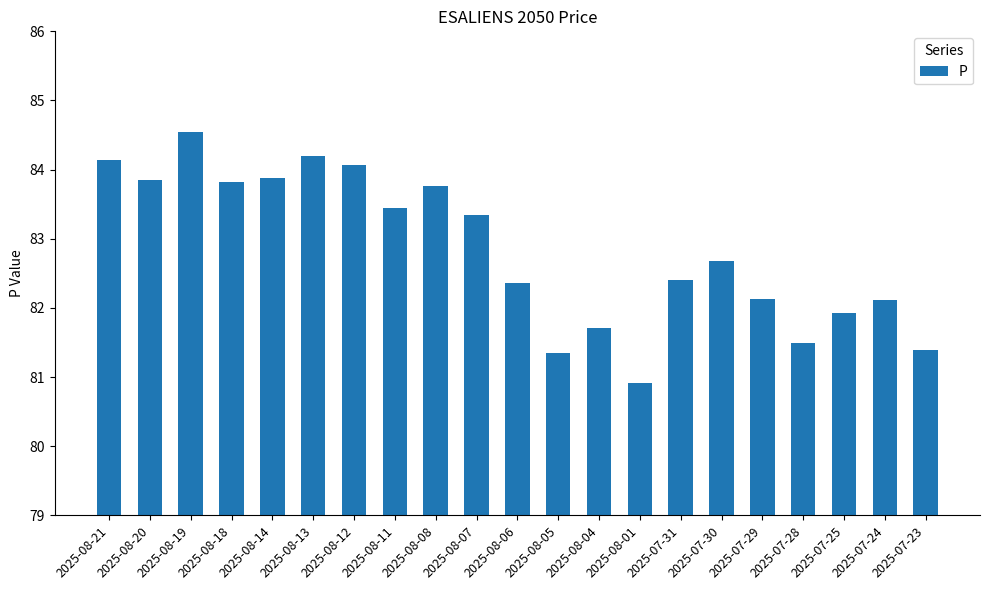

Is it true that the value at 2025-08-01 is 106.4?

False